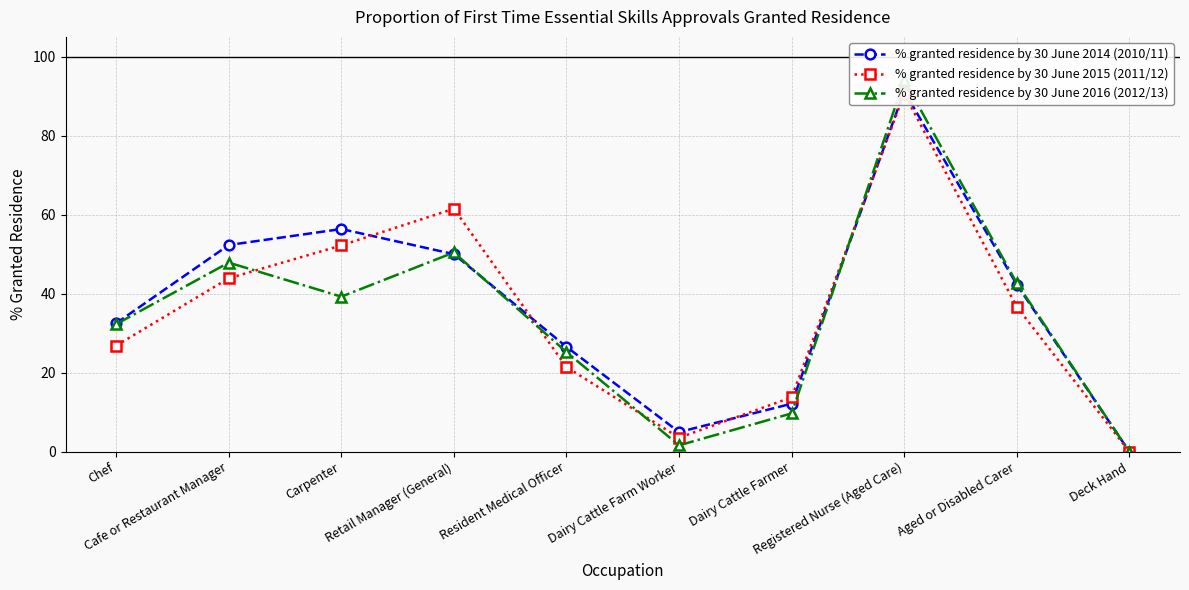

Rank the series by their average value, from highest to lowest.

% granted residence by 30 June 2014 (2010/11), % granted residence by 30 June 2015 (2011/12), % granted residence by 30 June 2016 (2012/13)